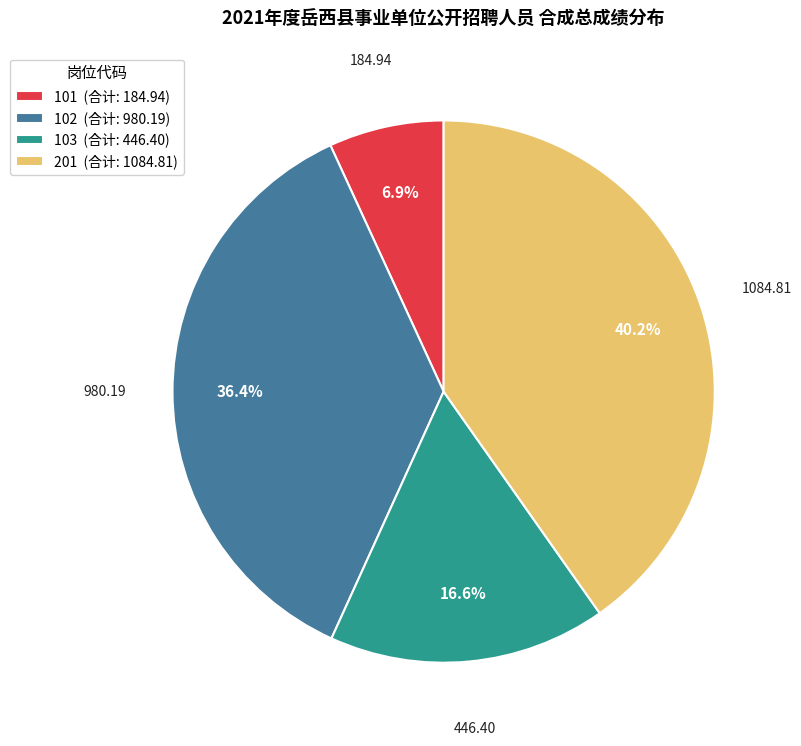

Rank the categories by value from lowest to highest.

101 (合计: 184.94), 103 (合计: 446.40), 102 (合计: 980.19), 201 (合计: 1084.81)